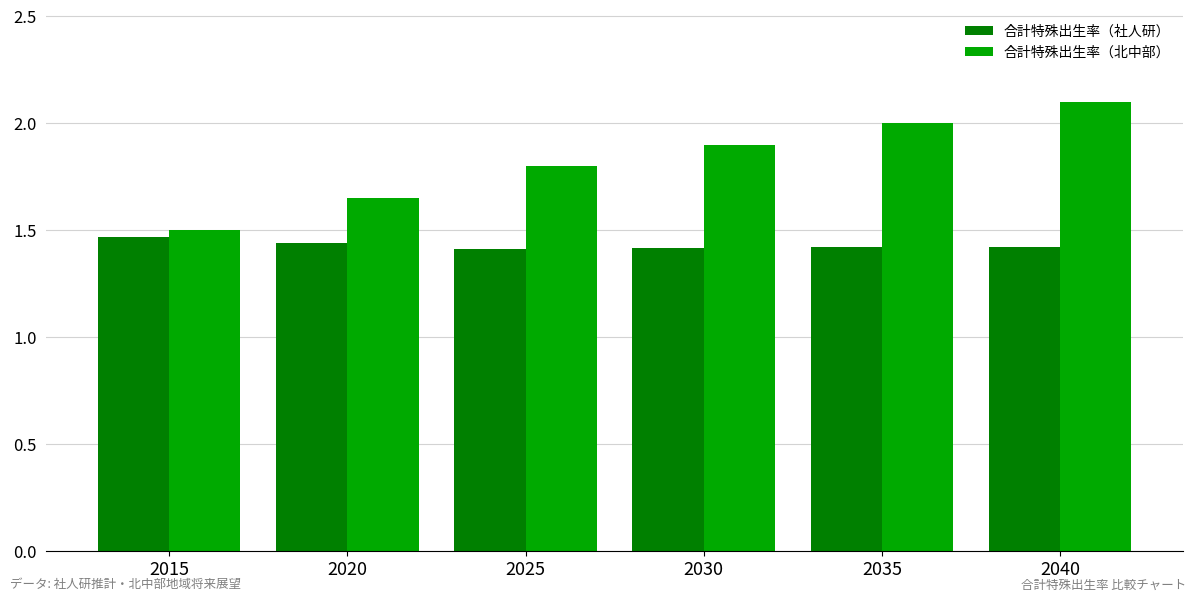

What is the greatest value displayed?

2.1